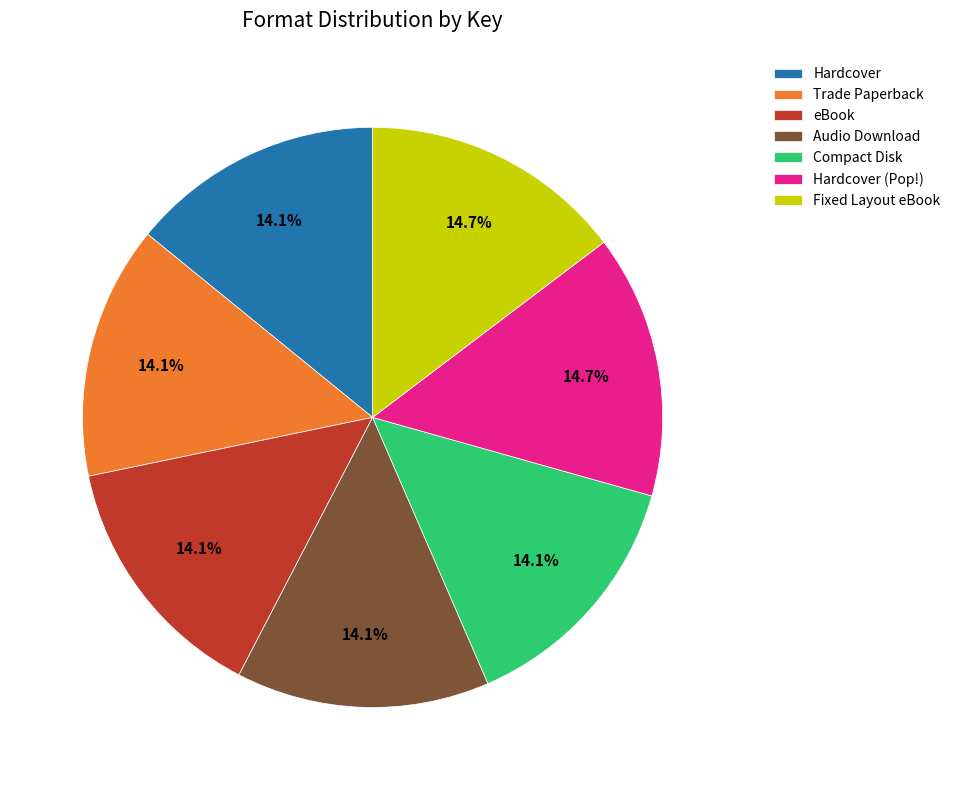

Is there any slice that represents more than half of the pie?

No